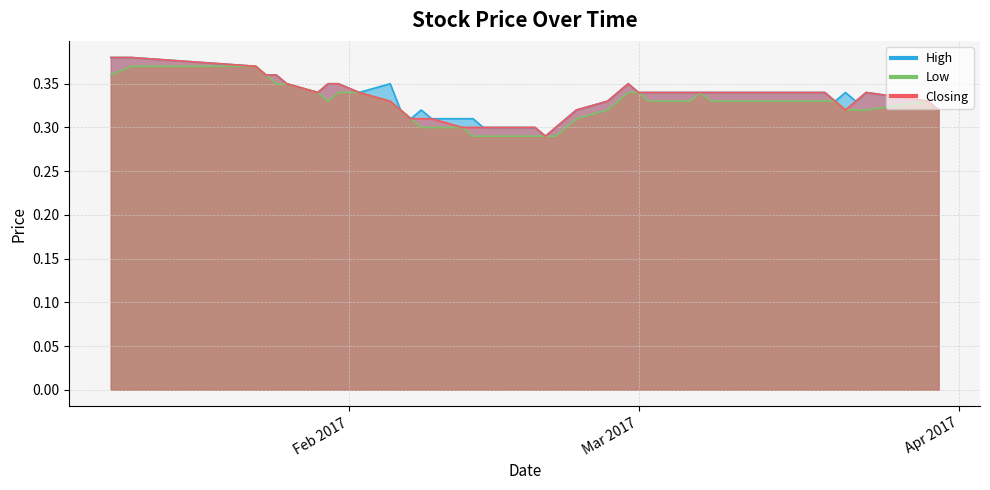

At which label does Closing reach its minimum?

20/02/2017